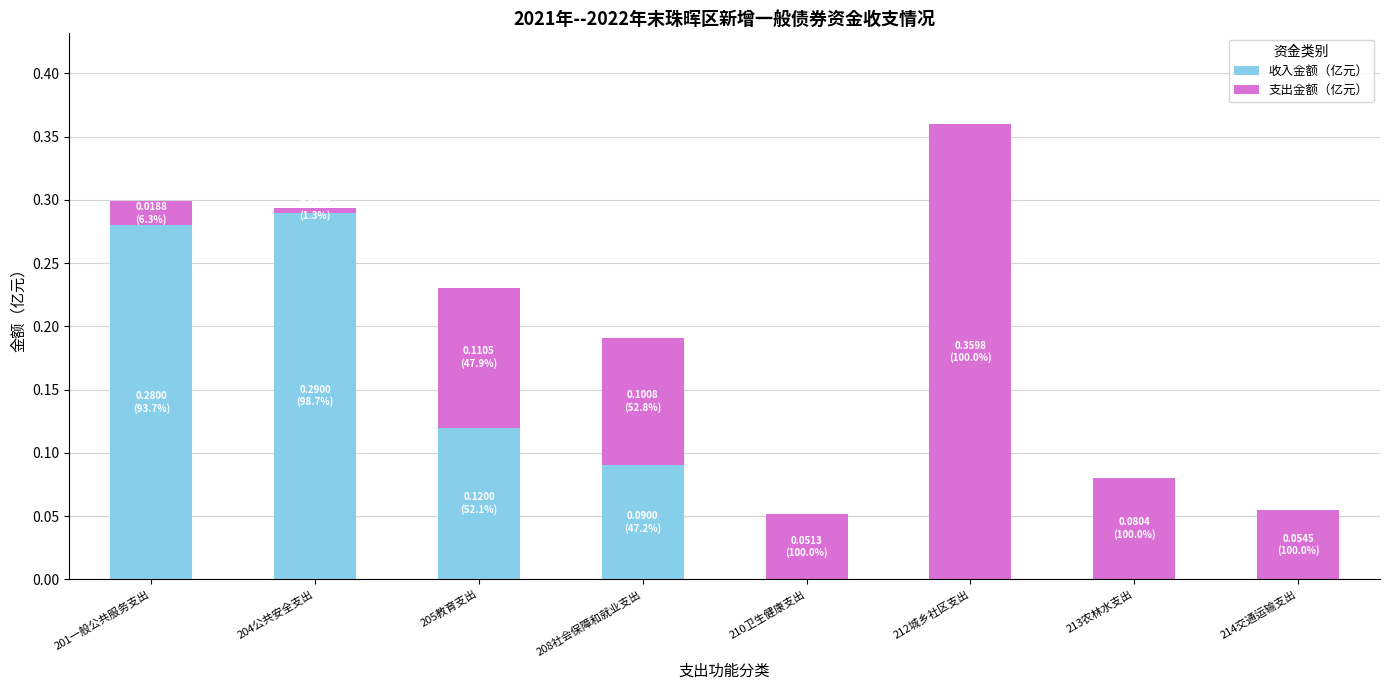

Does the chart contain stacked bars?

Yes